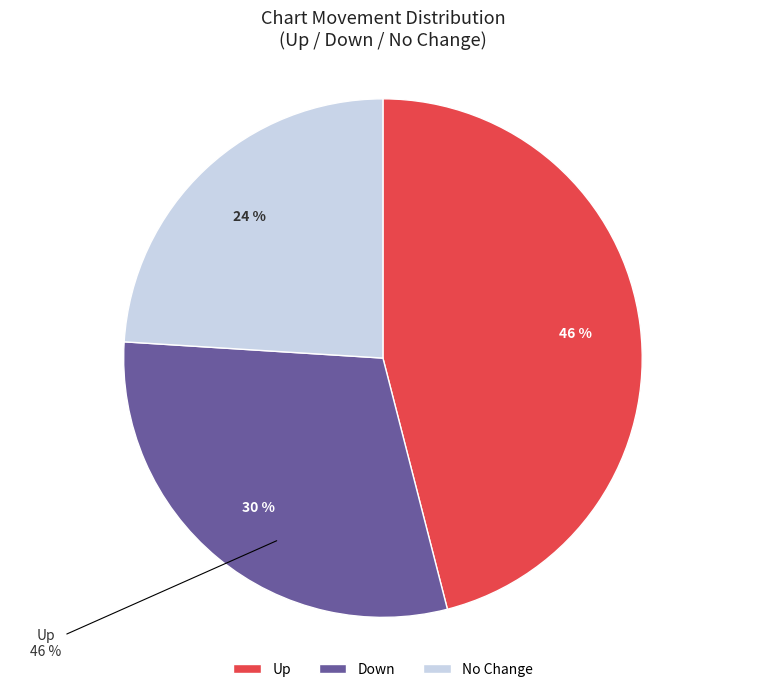

To the nearest percent, what percentage of the pie is down?

30%